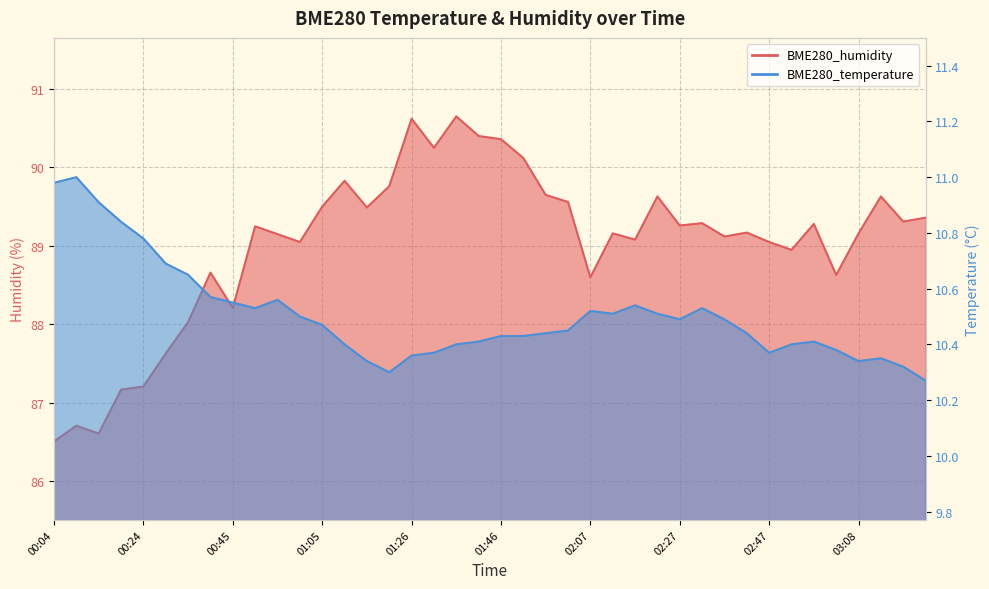

Where is the first local minimum for BME280_temperature?

00:50